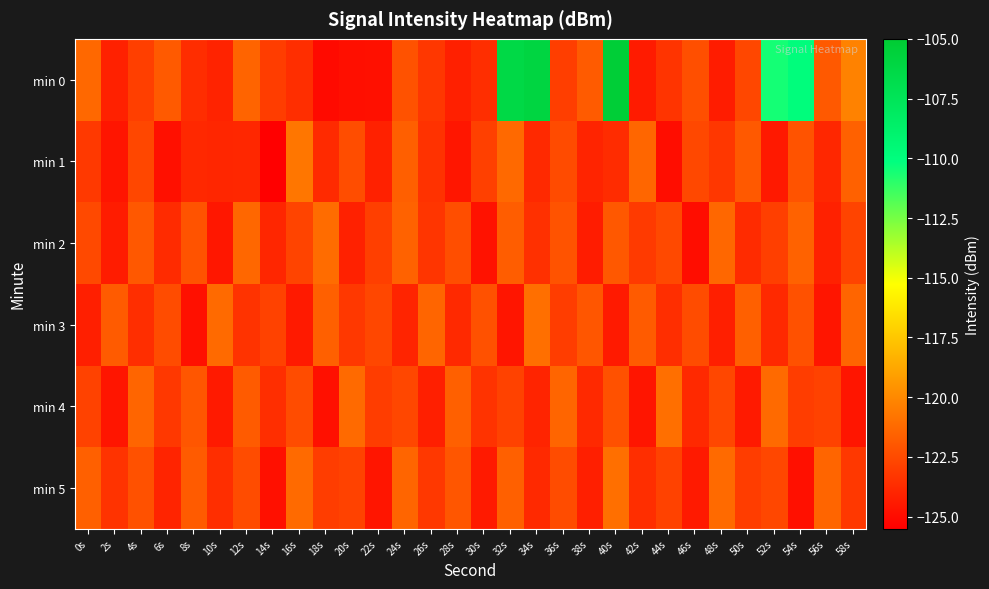

Count the number of categories in the chart.

30